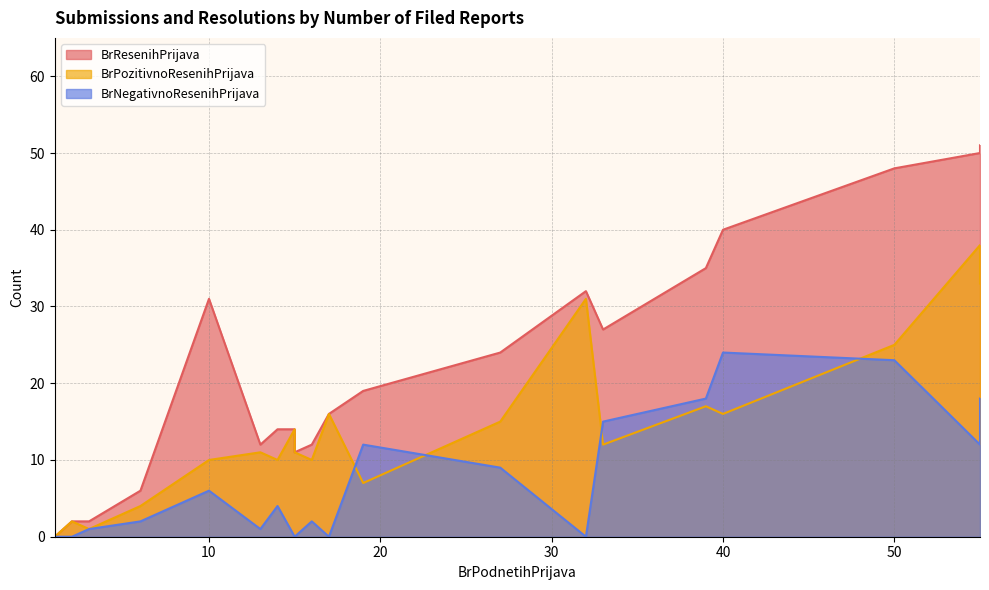

How many lines are shown in the chart?

3